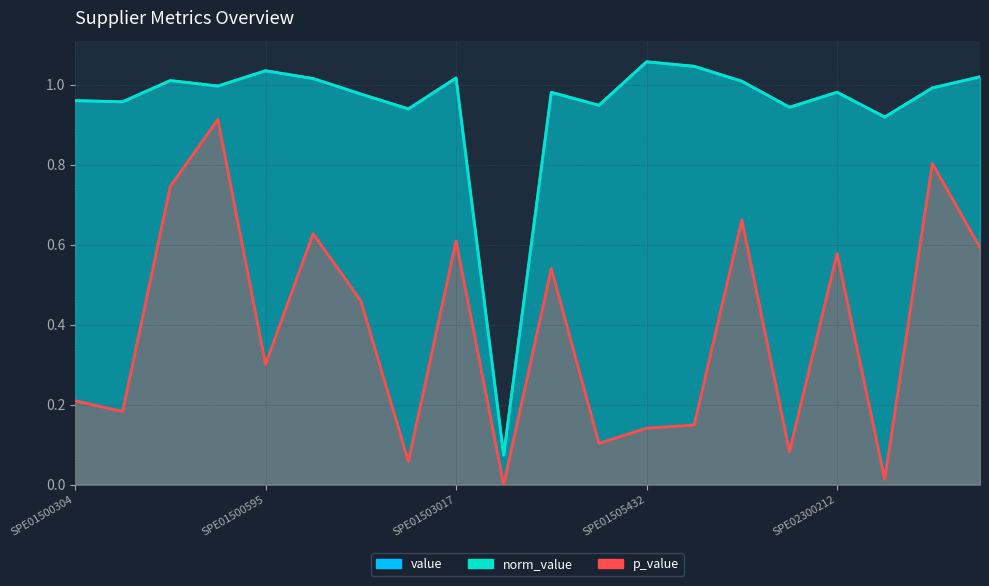

At which category is the sum across all series the highest?

SPE01500589